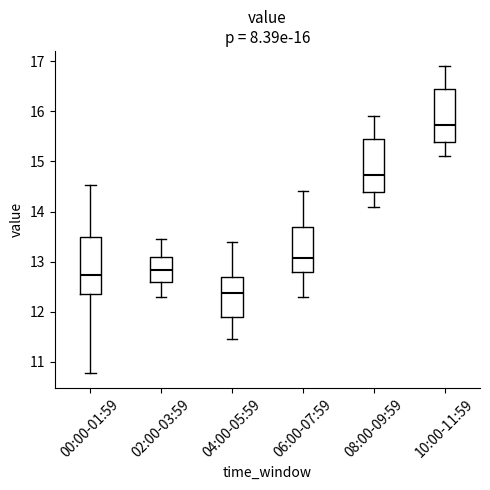

Which box's median line is the lowest?

04:00-05:59